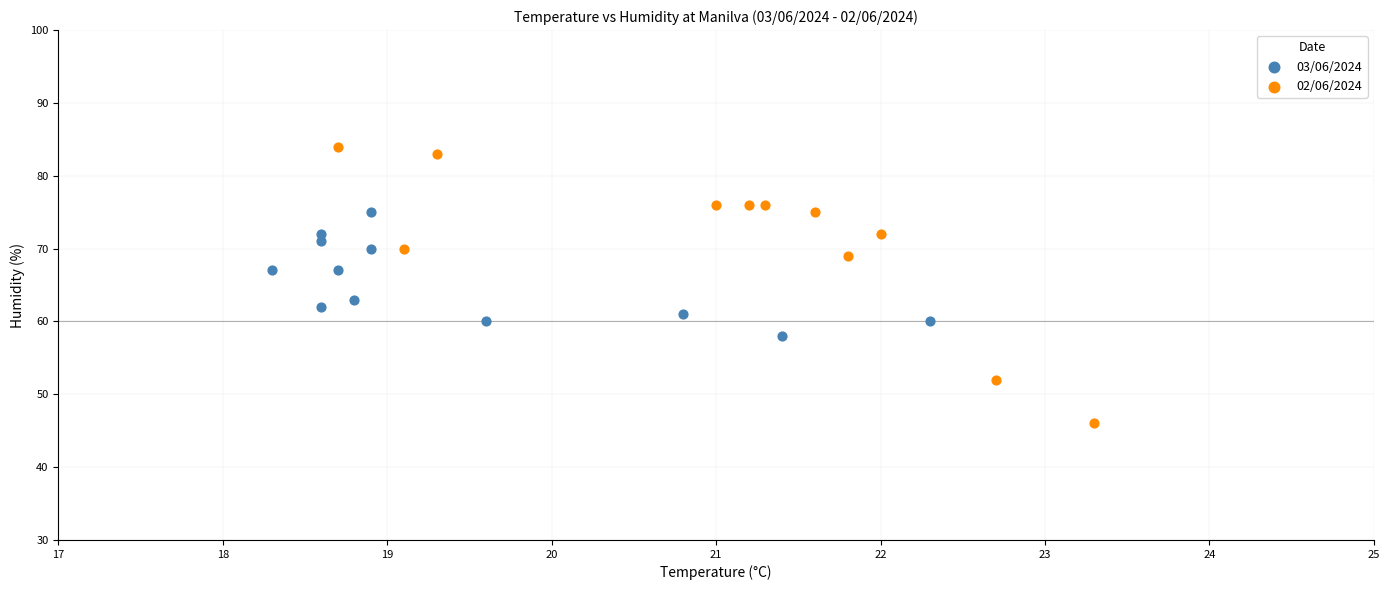

Which series has the widest spread of Y values?

02/06/2024